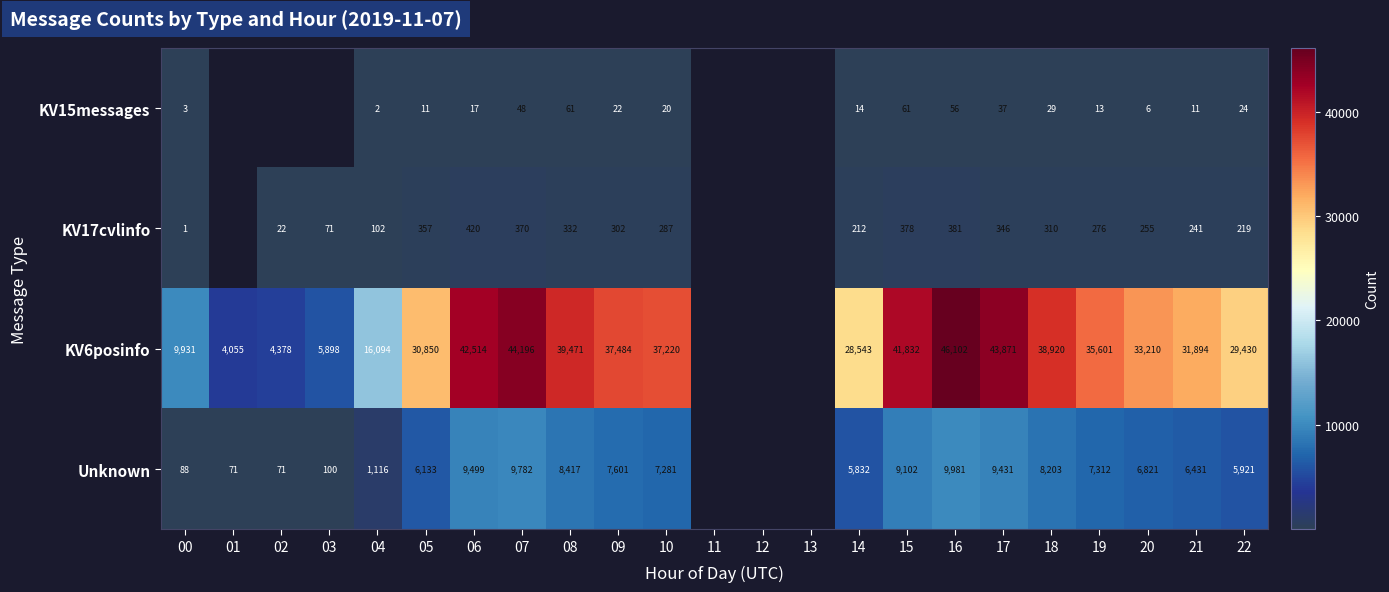

Which has a higher value, 06 or 15?

15